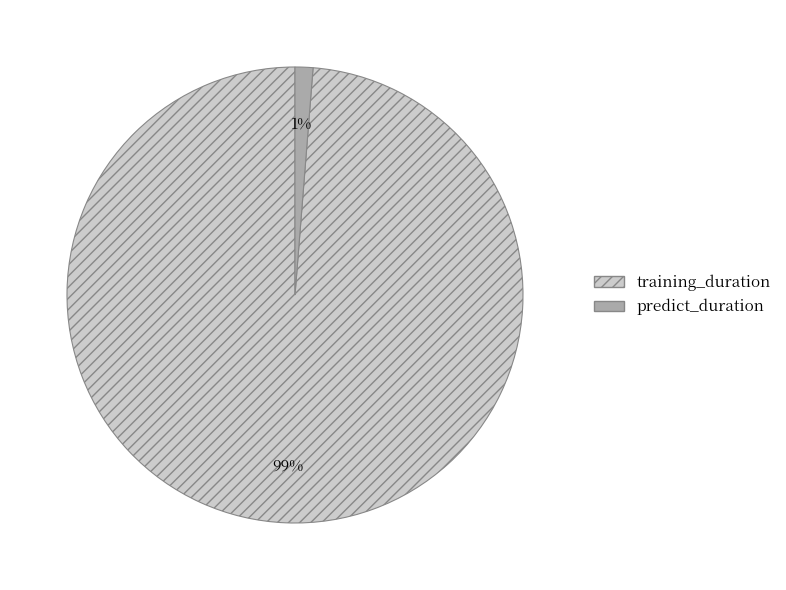

Do predict_duration and training_duration together represent more than half of the pie?

Yes